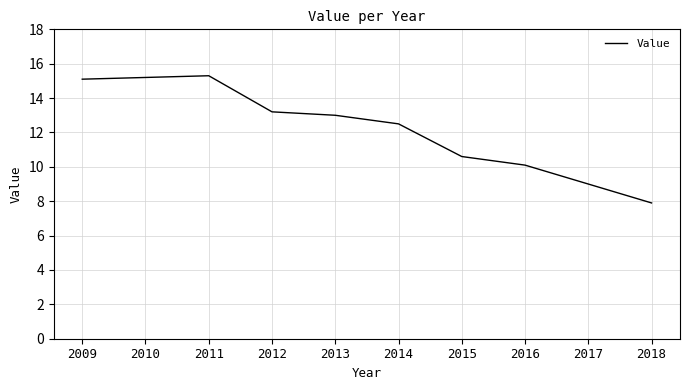

What is the change in value from 2011 to 2014?

-2.8